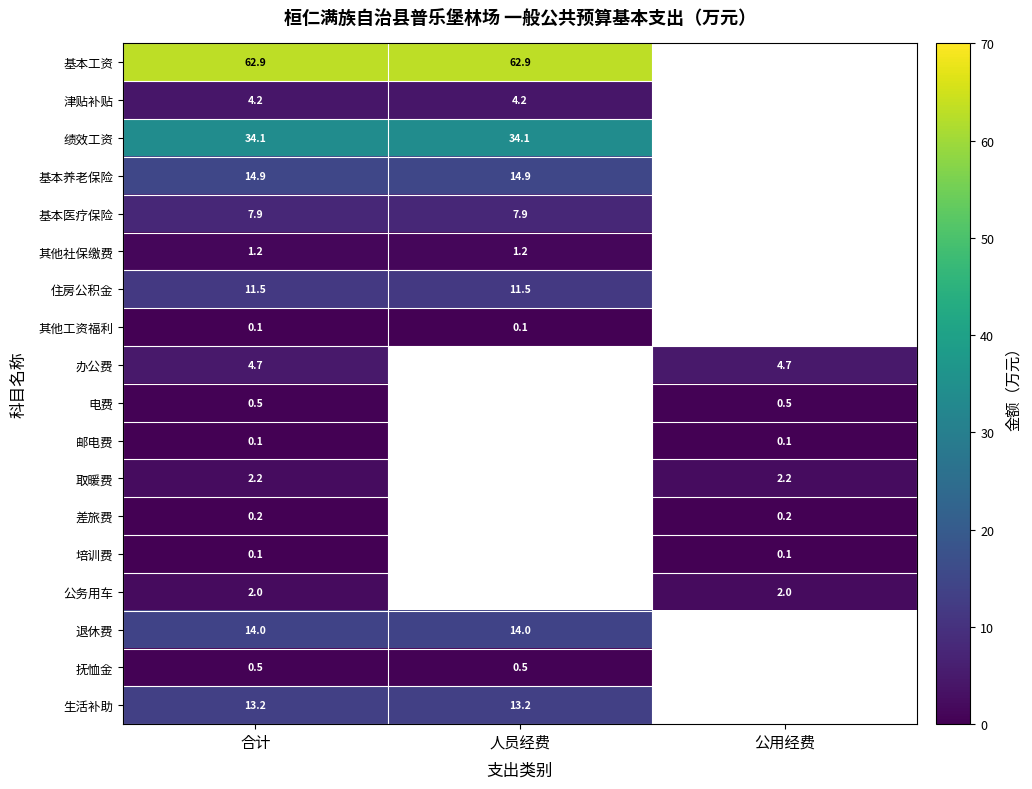

What is the total value across all series at 合计?

174.3